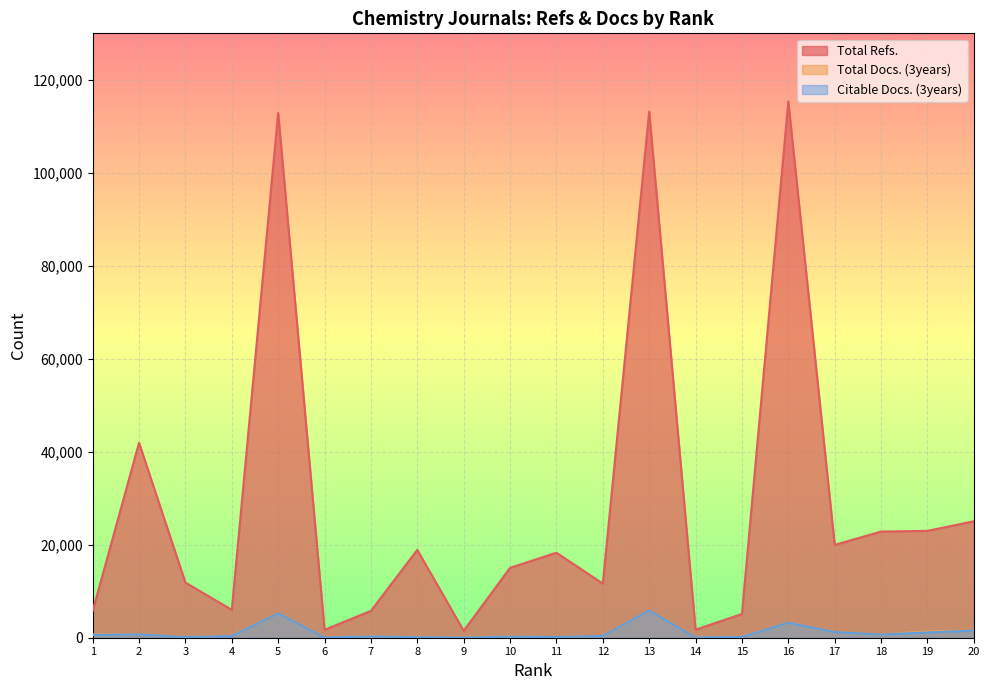

Count the number of categories in the chart.

20